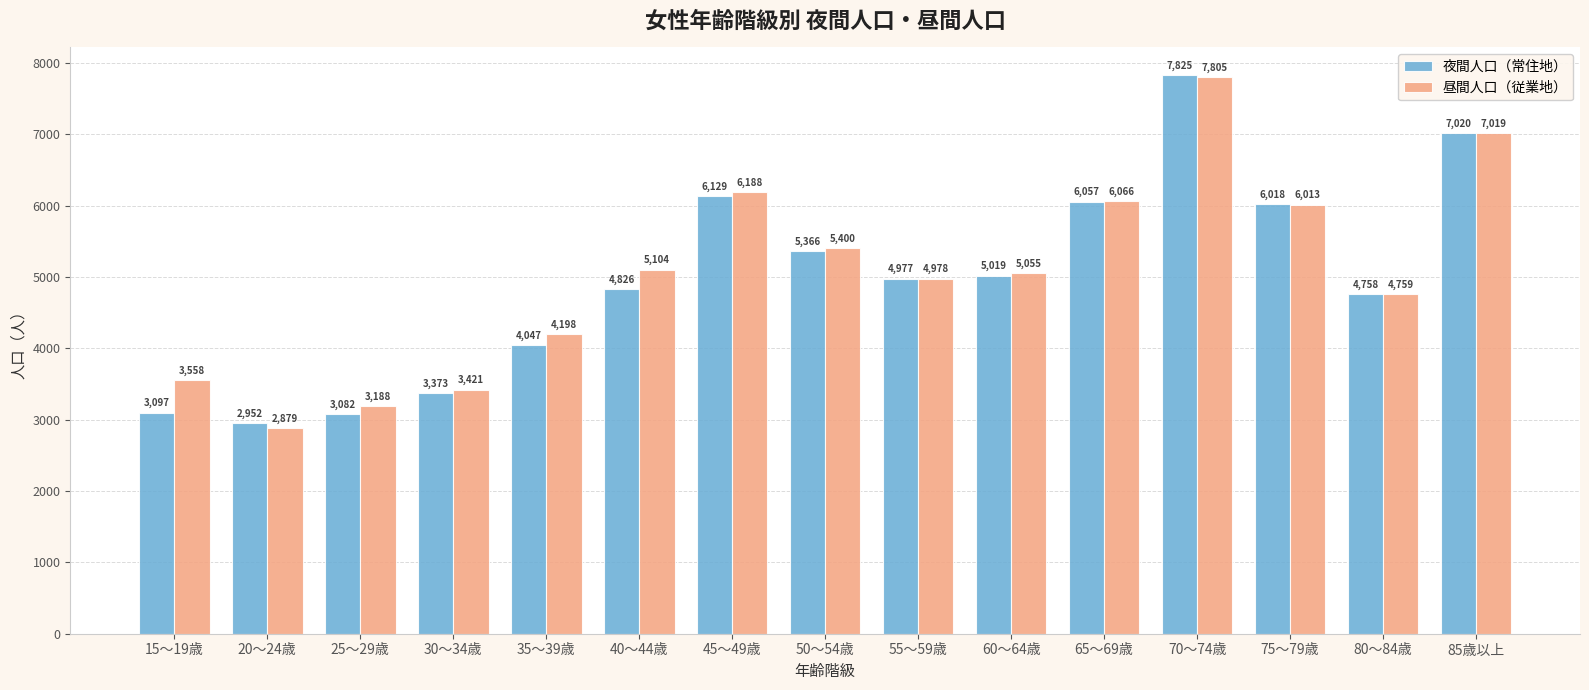

What is the spread (max minus min) of values at 30～34歳?

48